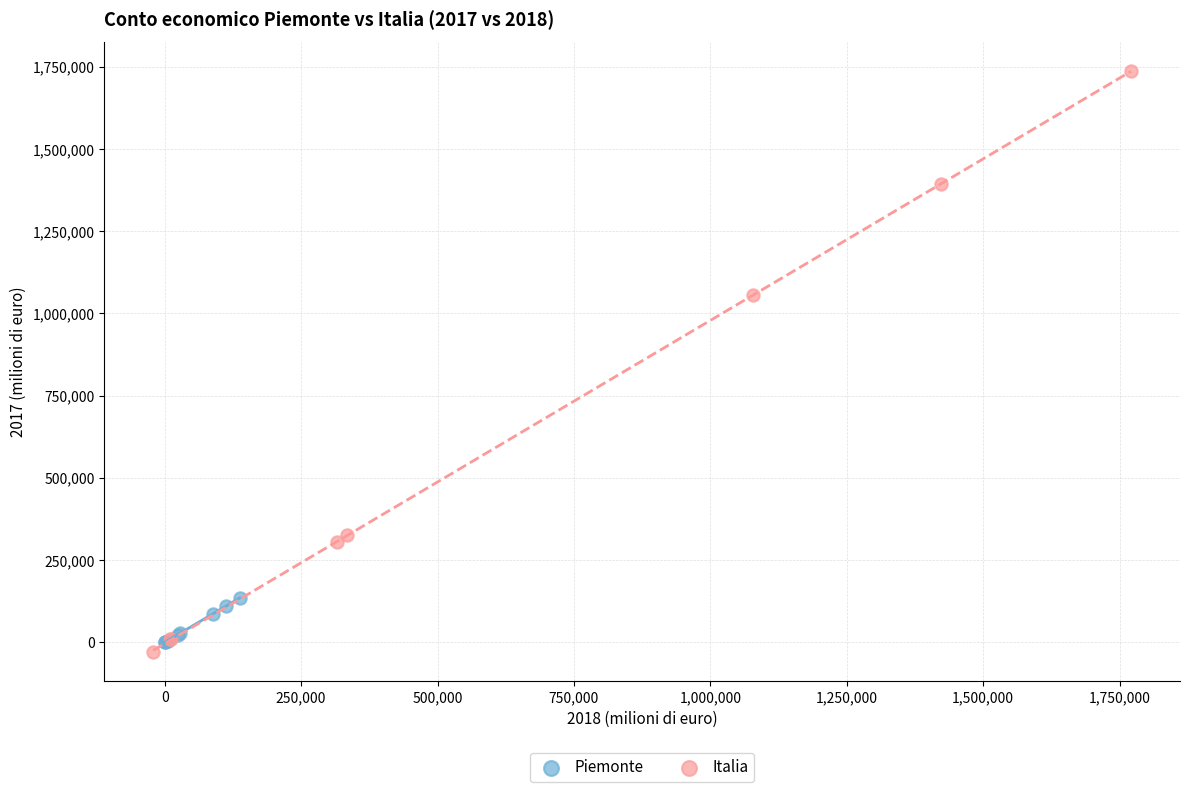

Which series has the largest Y range (max minus min)?

Italia